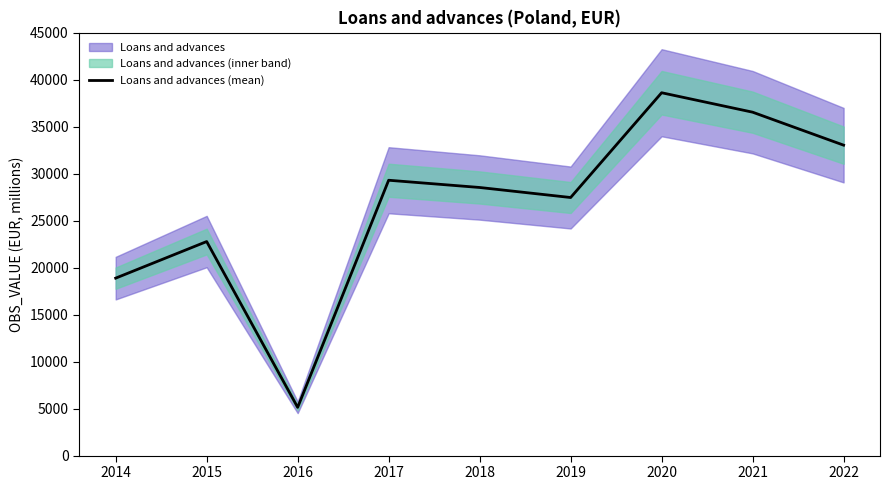

How many lines are shown in the chart?

1